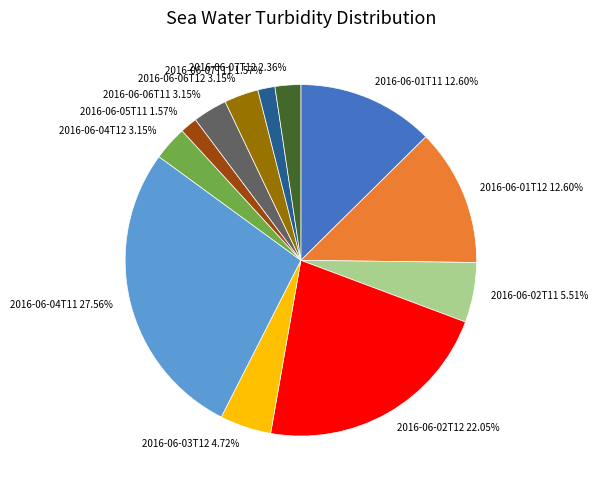

Is 2016-06-06T12 the majority of the pie?

No